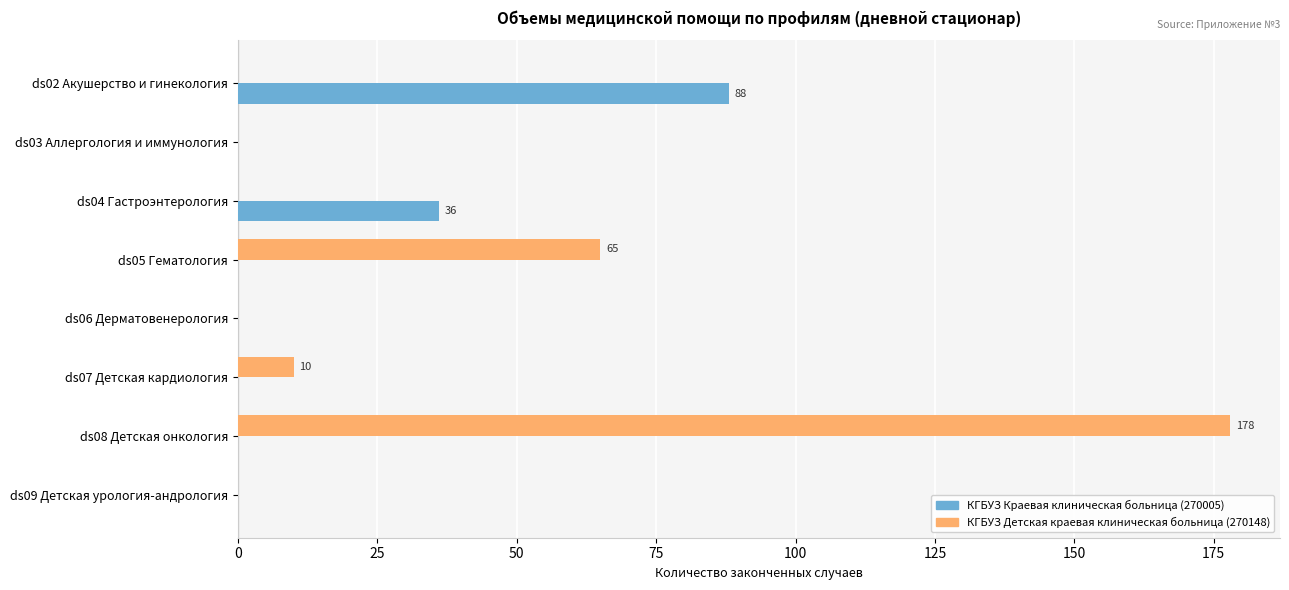

What is the total value across all series at ds04 Гастроэнтерология?

36